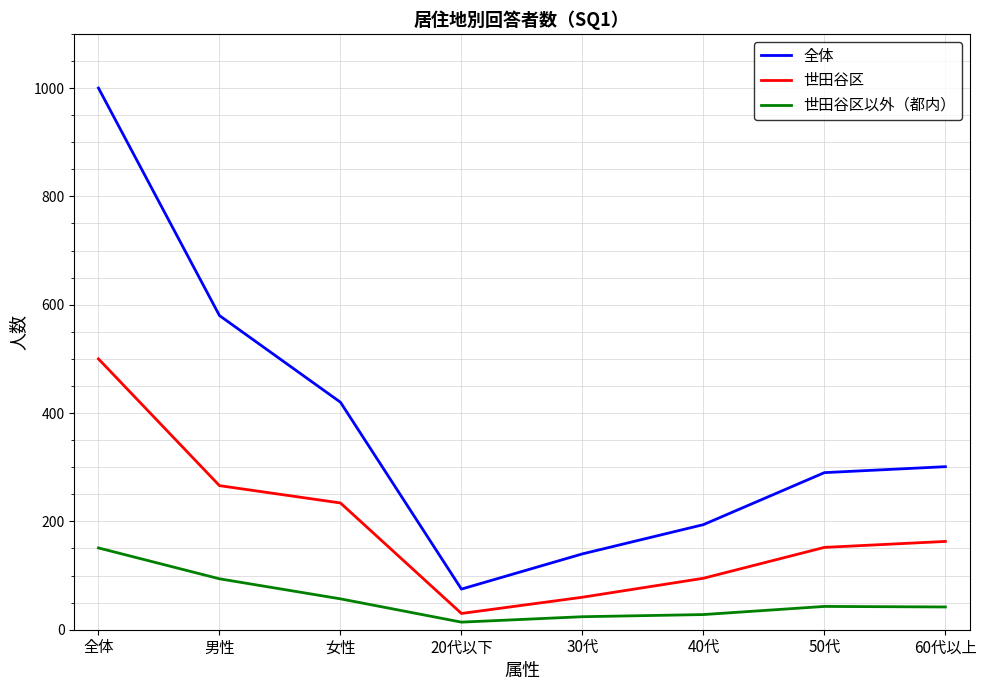

At which category does 世田谷区 reach its first local valley?

20代以下